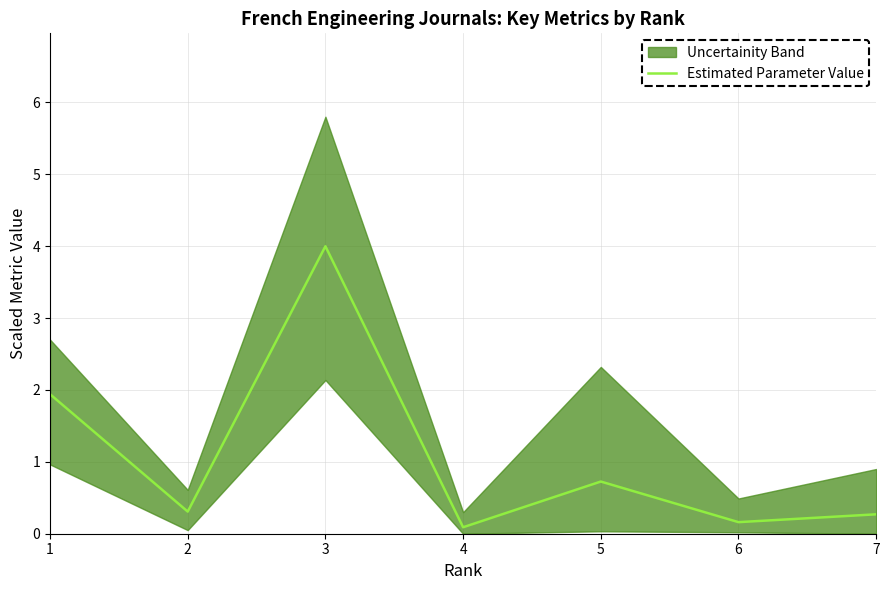

What is the smallest value displayed?

0.1